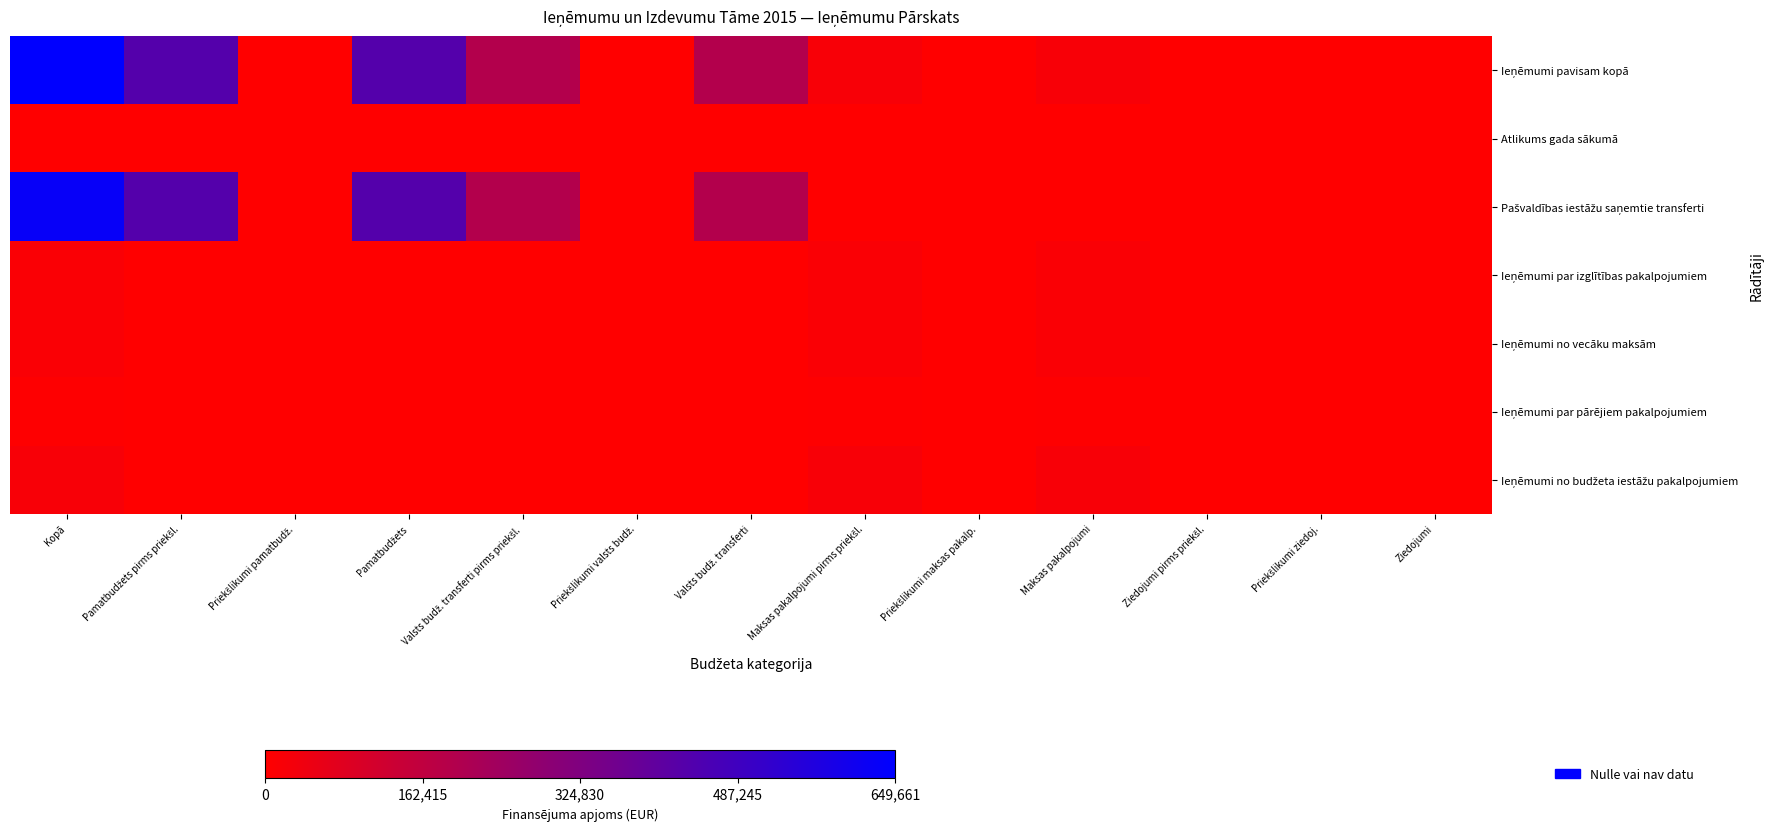

Rank the series by their maximum value, from highest to lowest.

Ieņēmumi pavisam kopā, Pašvaldības iestāžu saņemtie transferti, Ieņēmumi no budžeta iestāžu pakalpojumiem, Ieņēmumi par izglītības pakalpojumiem, Ieņēmumi no vecāku maksām, Ieņēmumi par pārējiem pakalpojumiem, Atlikums gada sākumā